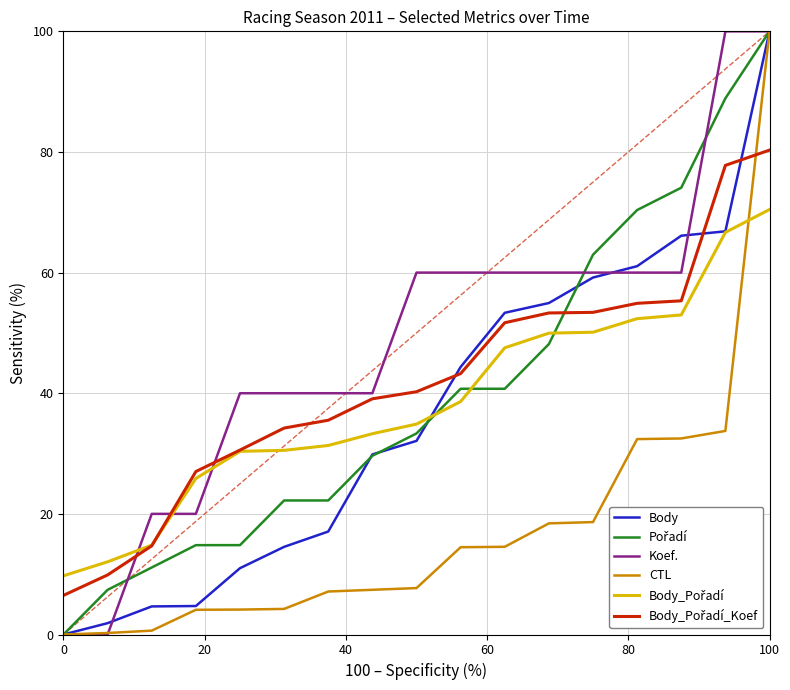

Which series has the largest total across all categories?

Koef.